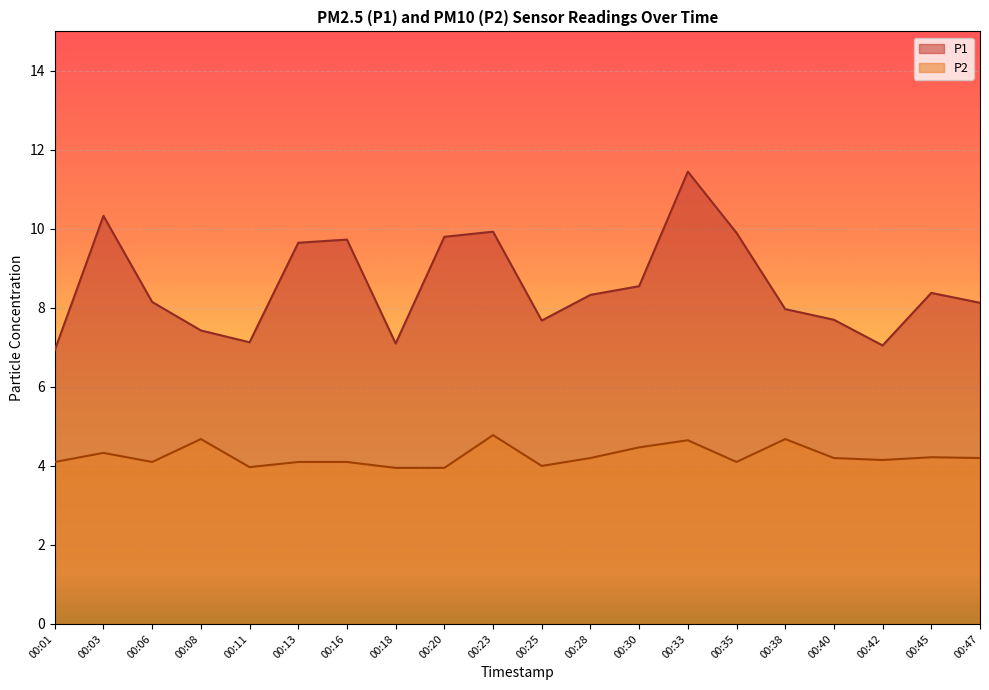

True or false: P2 and P1 intersect in this chart.

False